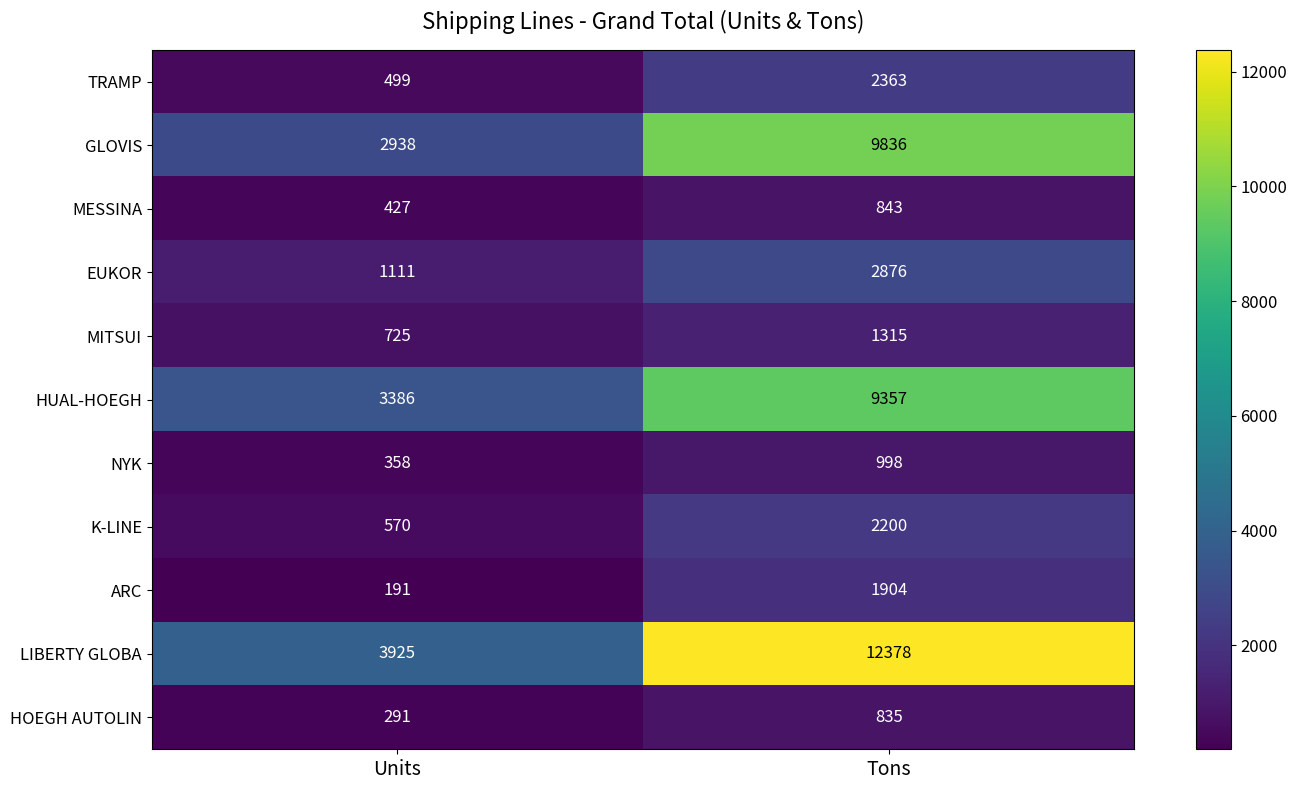

The value of NYK at Tons is 998. True or false?

True